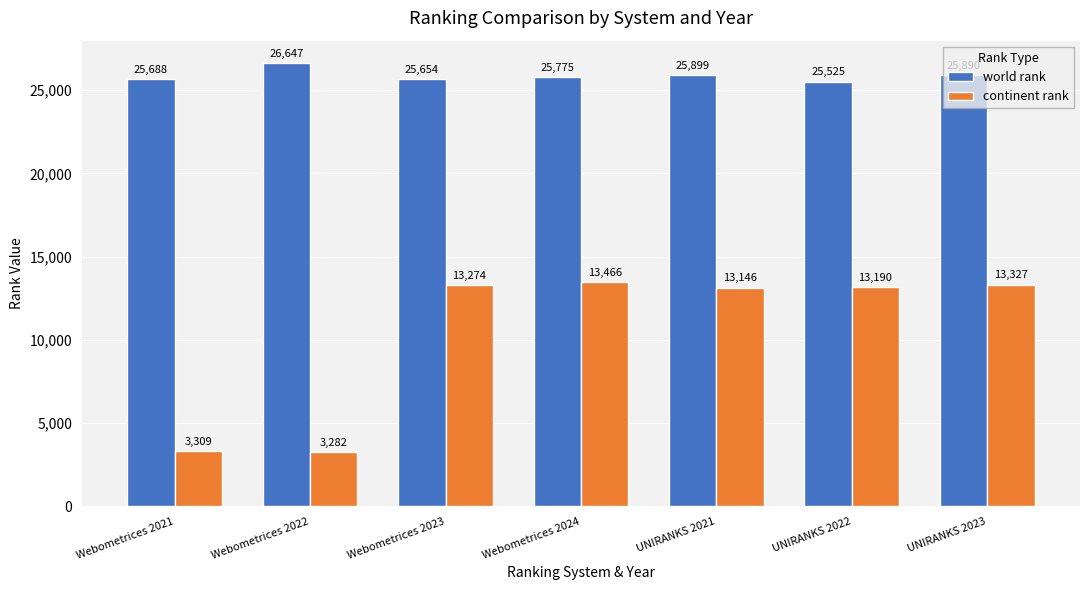

What is the difference between the highest and lowest values at UNIRANKS 2023?

12563